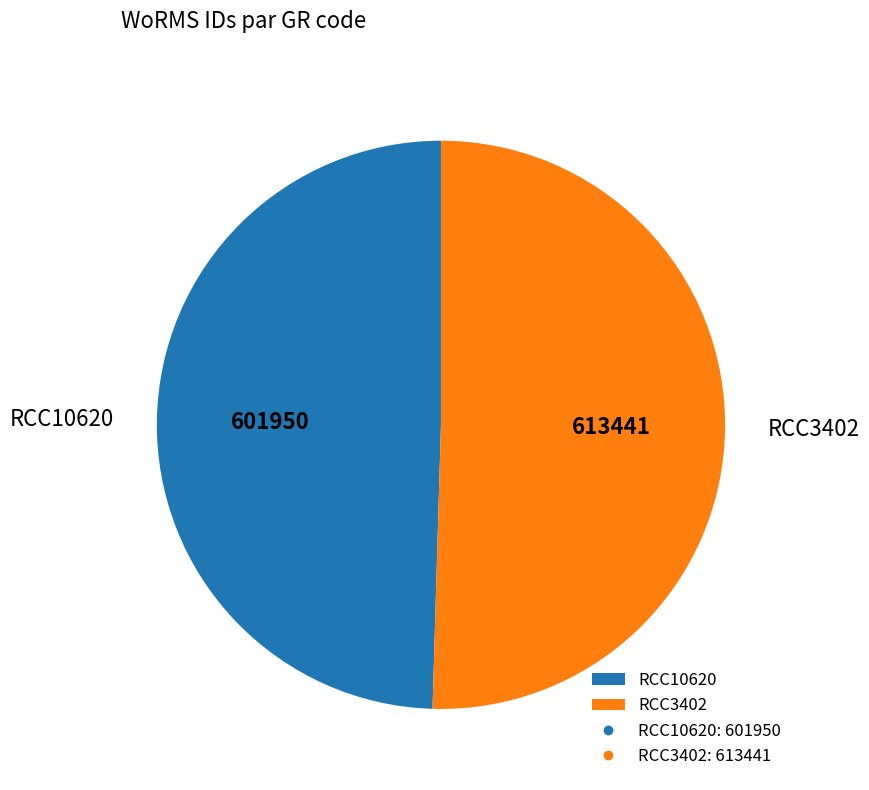

Which category accounts for the majority?

RCC3402